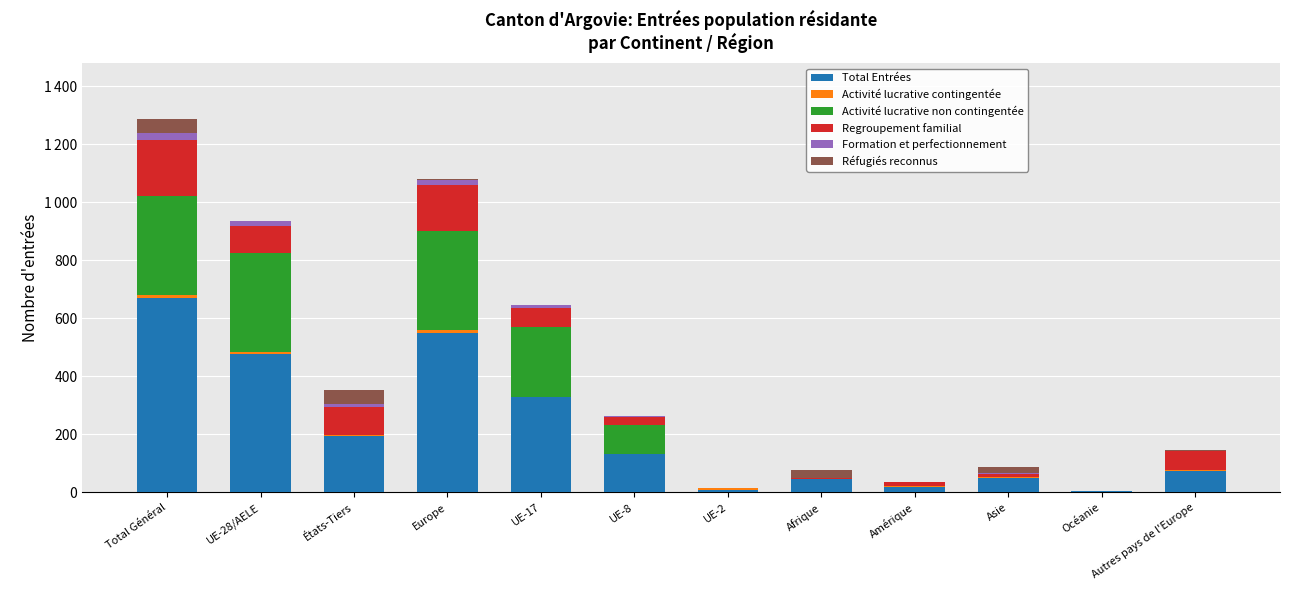

Which series has the largest range (max minus min)?

Total Entrées